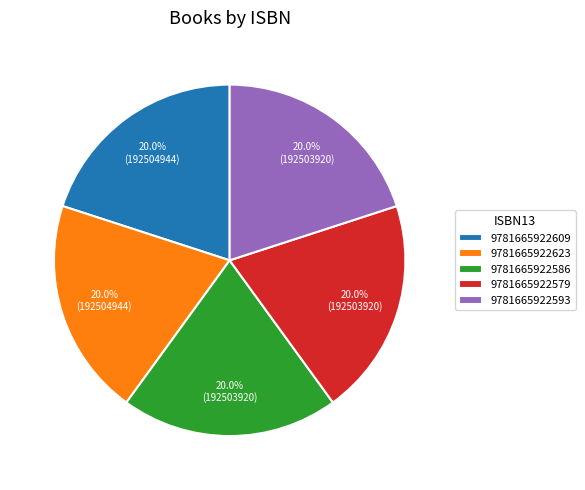

To the nearest percent, what portion does 9781665922586 represent?

20%